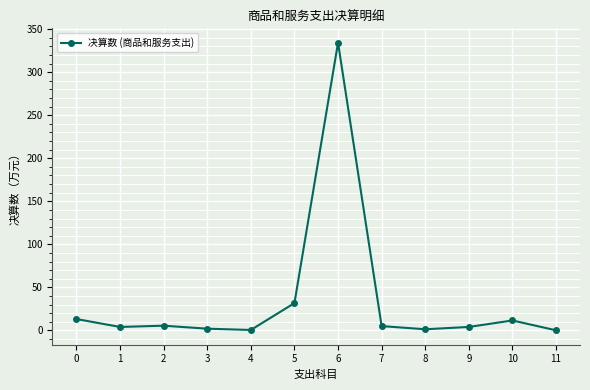

What is the difference between the values at 7 and 9?

1.0